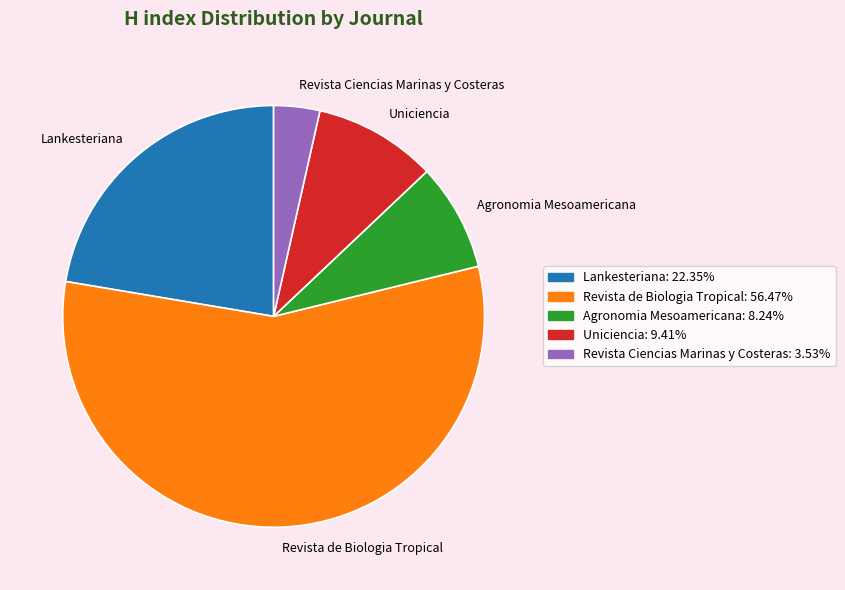

Which has a higher value, Lankesteriana or Uniciencia?

Lankesteriana